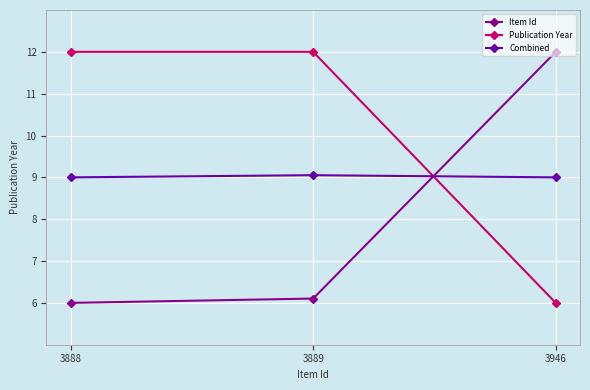

At which label does Publication Year reach its minimum?

3946